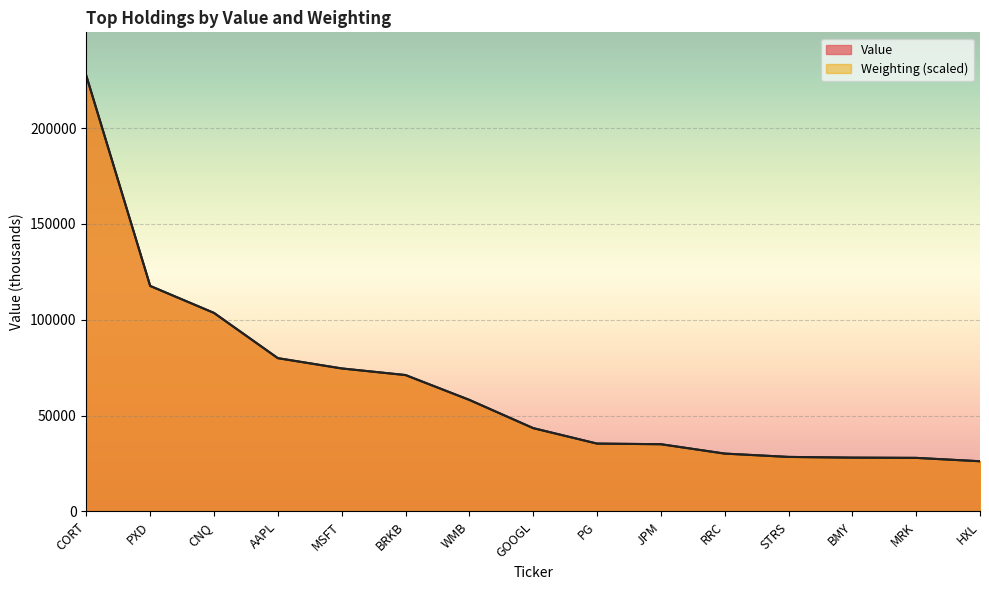

Reading left to right, list all the values displayed in this chart.

Value: CORT=227229.0	PXD=117666.0	CNQ=103575.0	AAPL=79983.0	MSFT=74616.0	BRKB=71163.0	WMB=58217.0	GOOGL=43487.0	PG=35411.0	JPM=35091.0	RRC=30196.0	STRS=28462.0	BMY=28088.0	MRK=27959.0	HXL=26204.0
Weighting: CORT=227229.0	PXD=117665.5	CNQ=103580.5	AAPL=79981.0	MSFT=74621.2	BRKB=71172.7	WMB=58209.5	GOOGL=43480.6	PG=35420.1	JPM=35087.7	RRC=30205.8	STRS=28460.8	BMY=28086.8	MRK=27962.2	HXL=26196.4